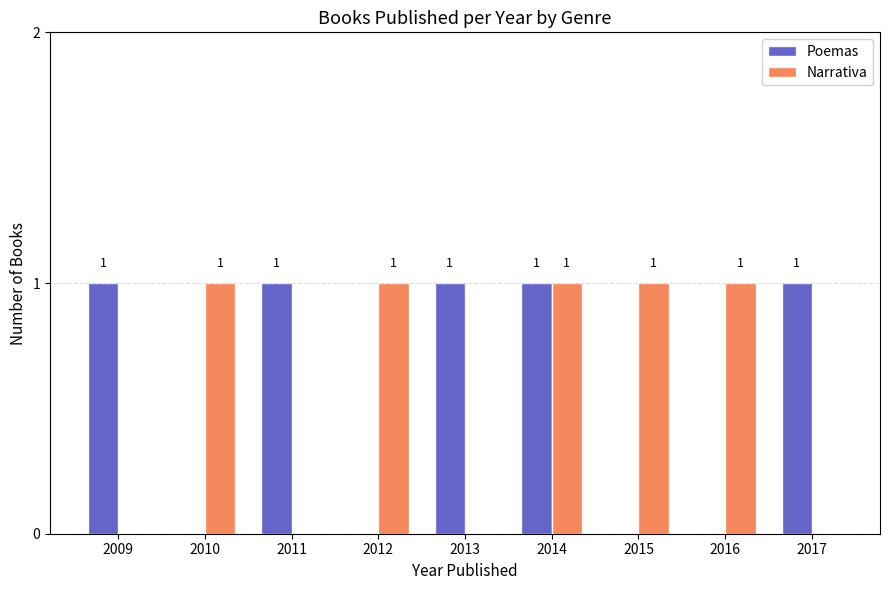

How many values in Poemas are above zero?

5